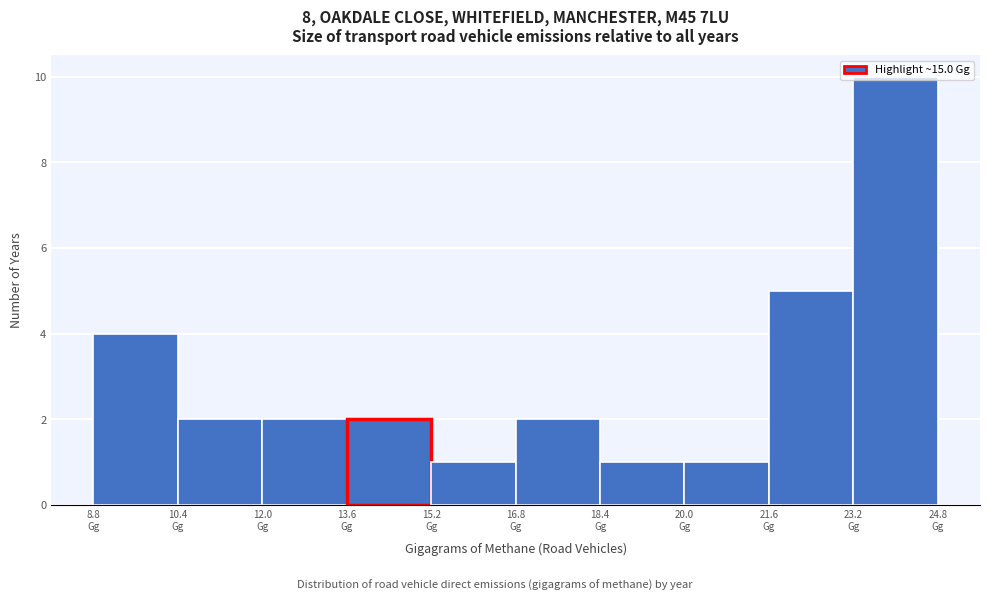

What is the height of the bar covering 15.2 to 16.8 on the x-axis? Neither the bar edges nor the heights are printed on the chart, so give them approximately, as read against the axes.

1